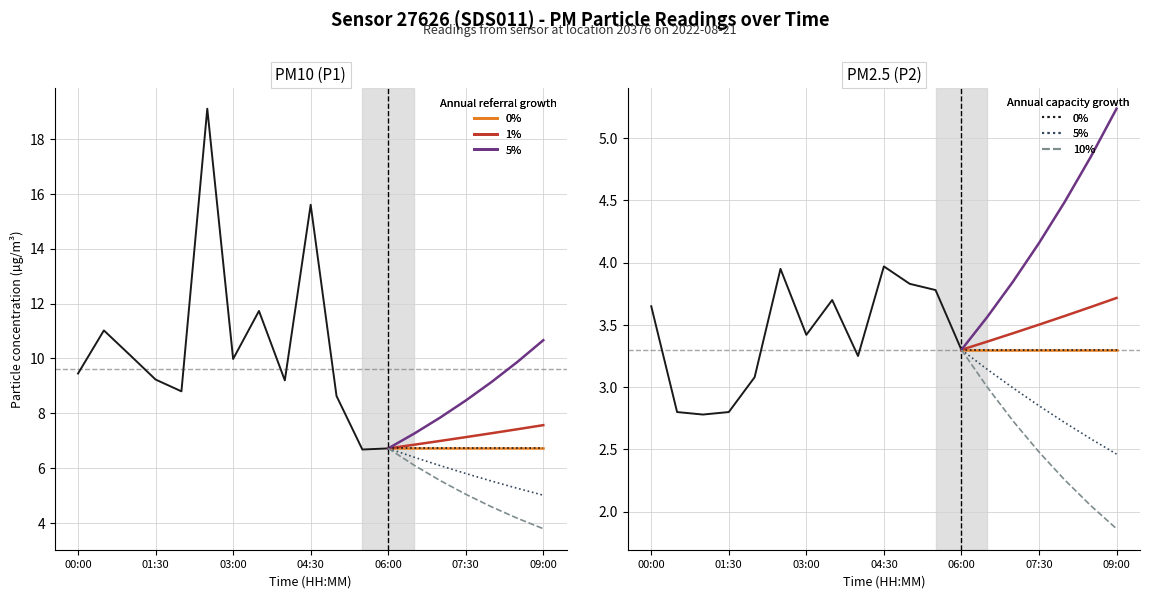

At which category does P2 reach its first local peak?

02:30